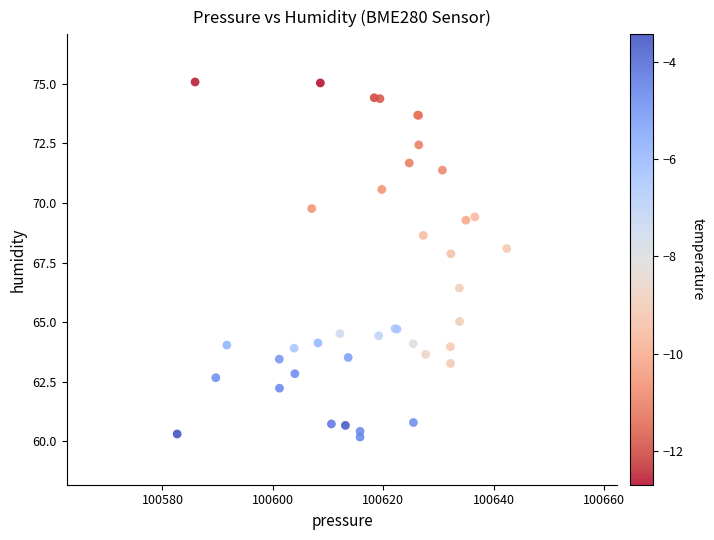

What Y value in the scatter plot is closest to 67?

66.4